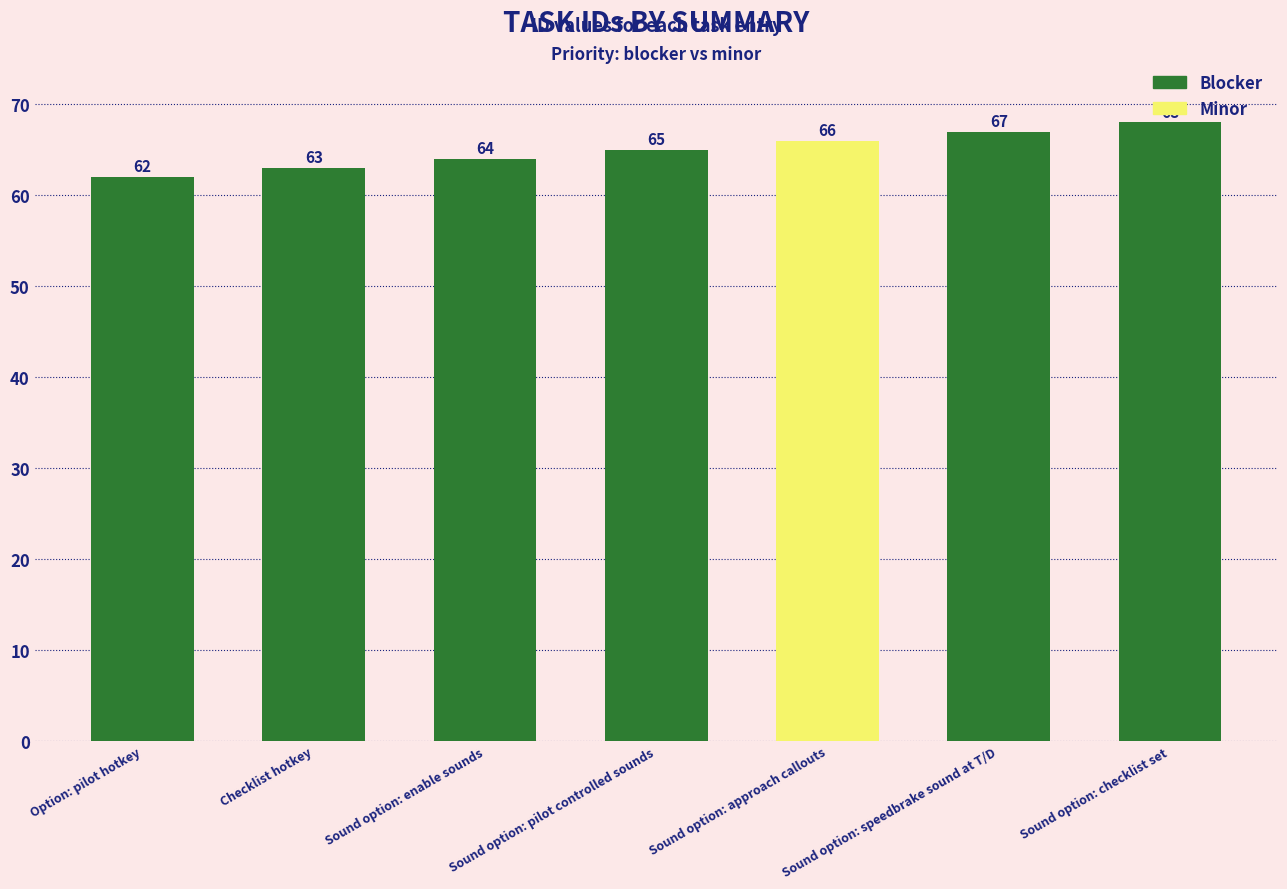

What is the ratio of the value at Sound option: enable sounds to the value at Sound option: pilot controlled sounds?

1.0